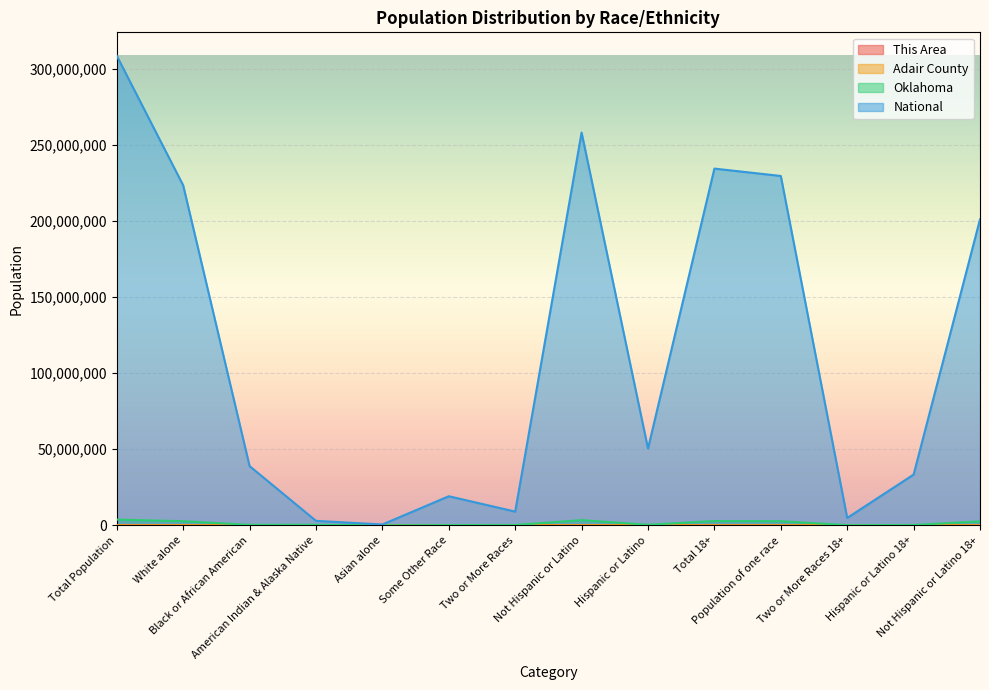

At which label is This Area closest to 2423?

American Indian & Alaska Native